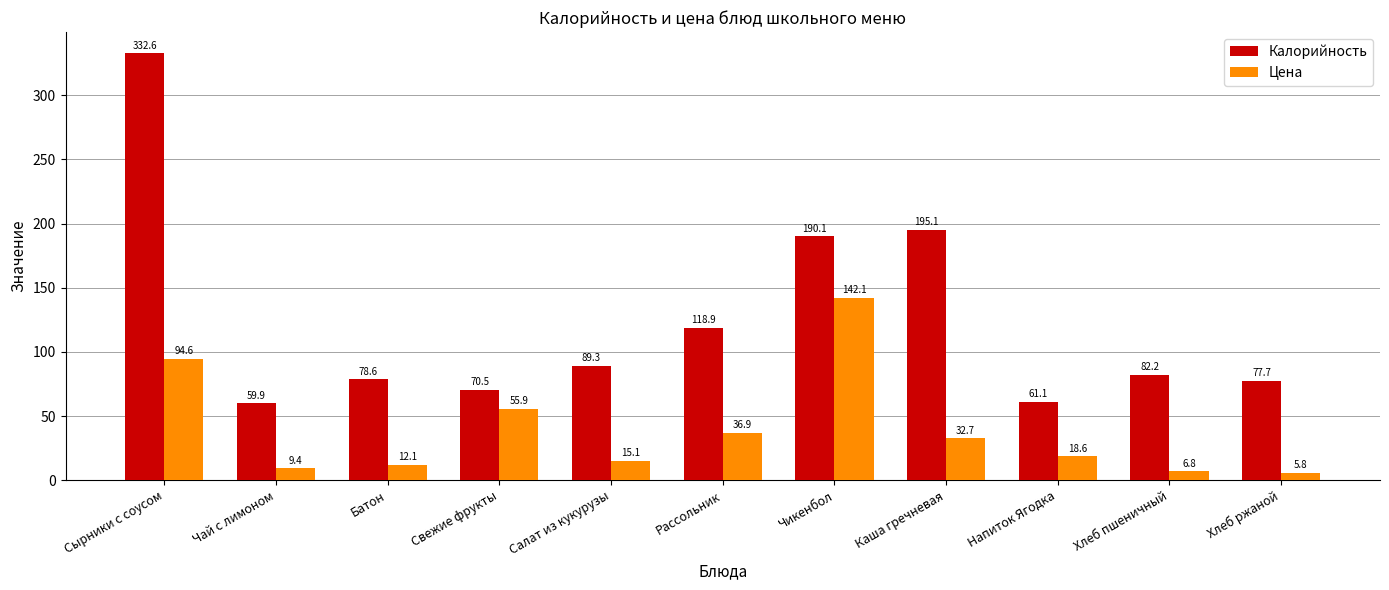

Which label corresponds to the smallest value in the chart?

Хлеб ржаной